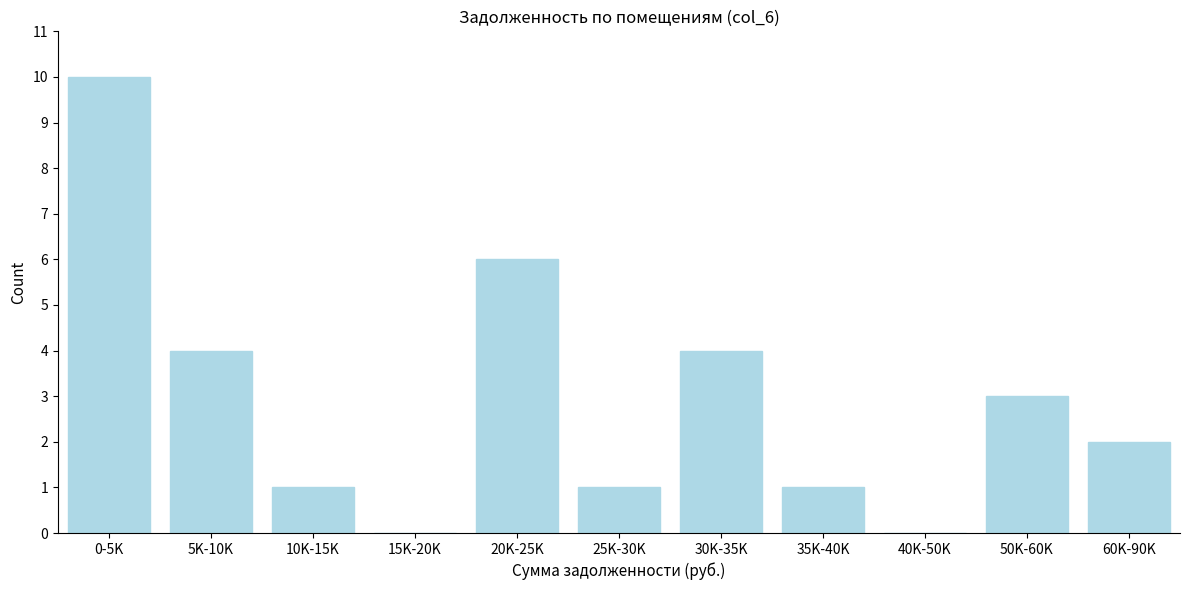

Reading left to right, what are all the values shown in this chart?

0-5K=10	5K-10K=4	10K-15K=1	15K-20K=0	20K-25K=6	25K-30K=1	30K-35K=4	35K-40K=1	40K-50K=0	50K-60K=3	60K-90K=2